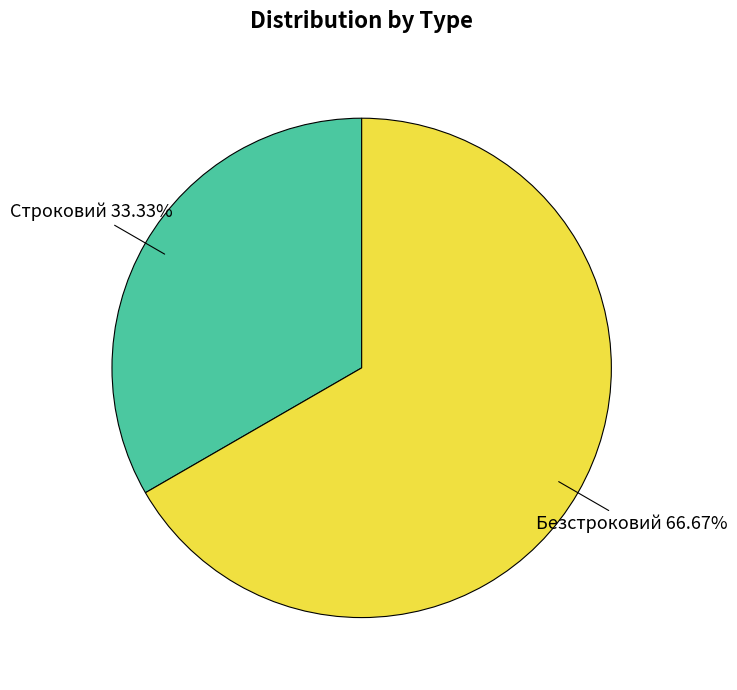

What is the largest slice in the pie chart?

Безстроковий